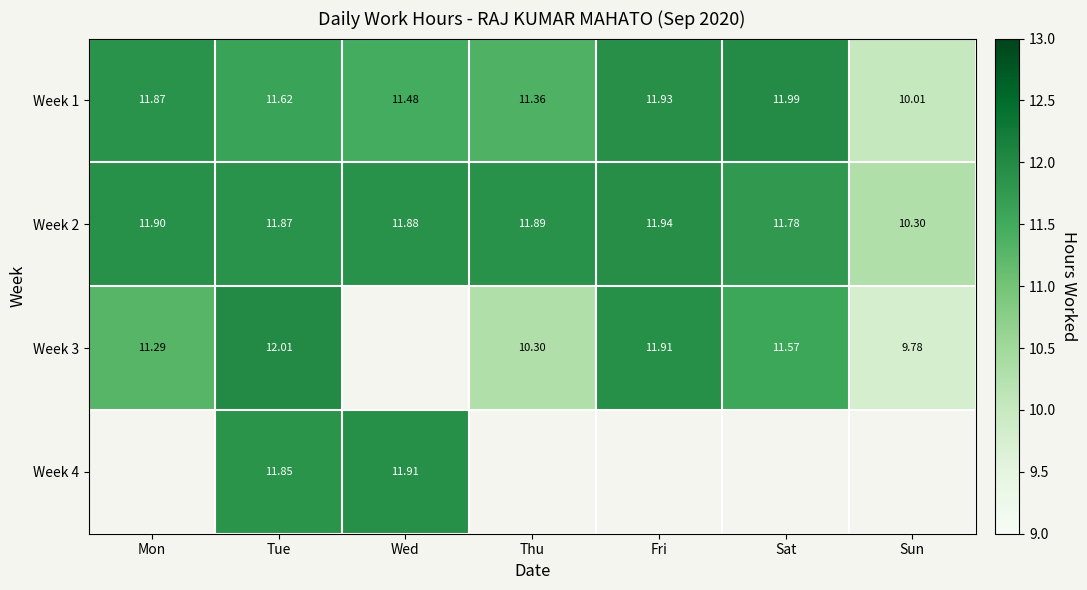

Which category has the lowest value in the Week 1 series?

Sun